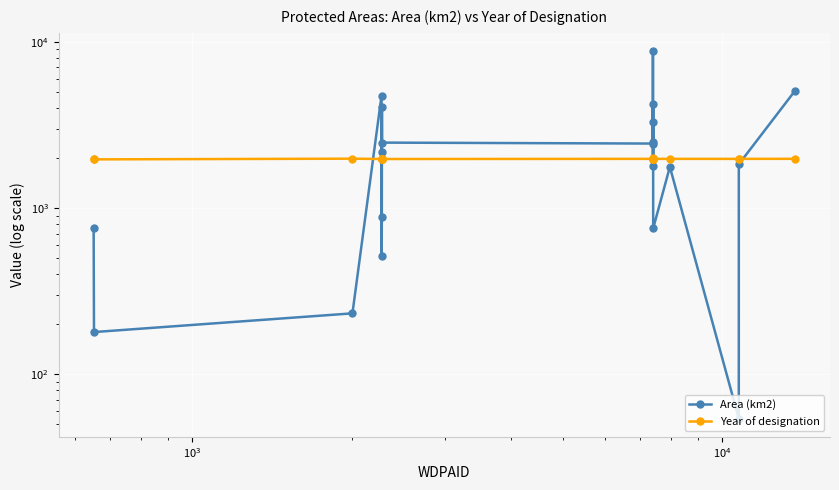

What is the sum of all Area (km2) values?

48425.4